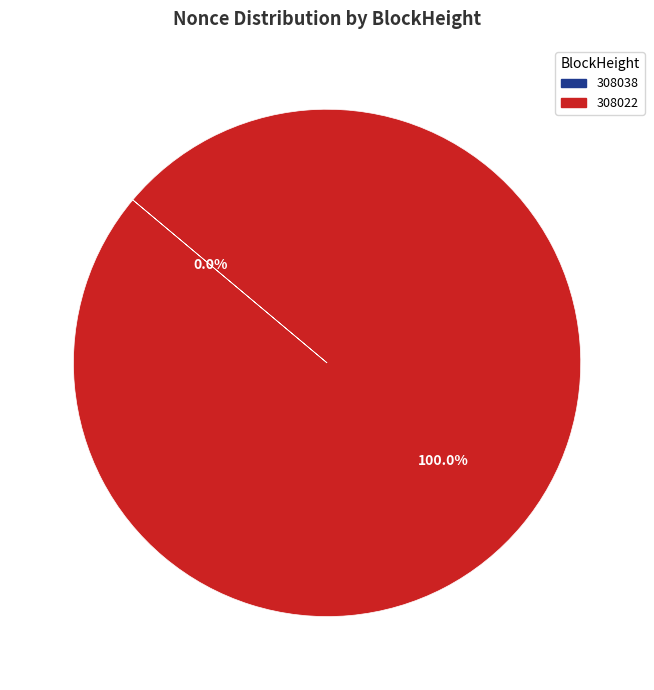

The 308038 slice represents 1% of the pie. True or false?

False